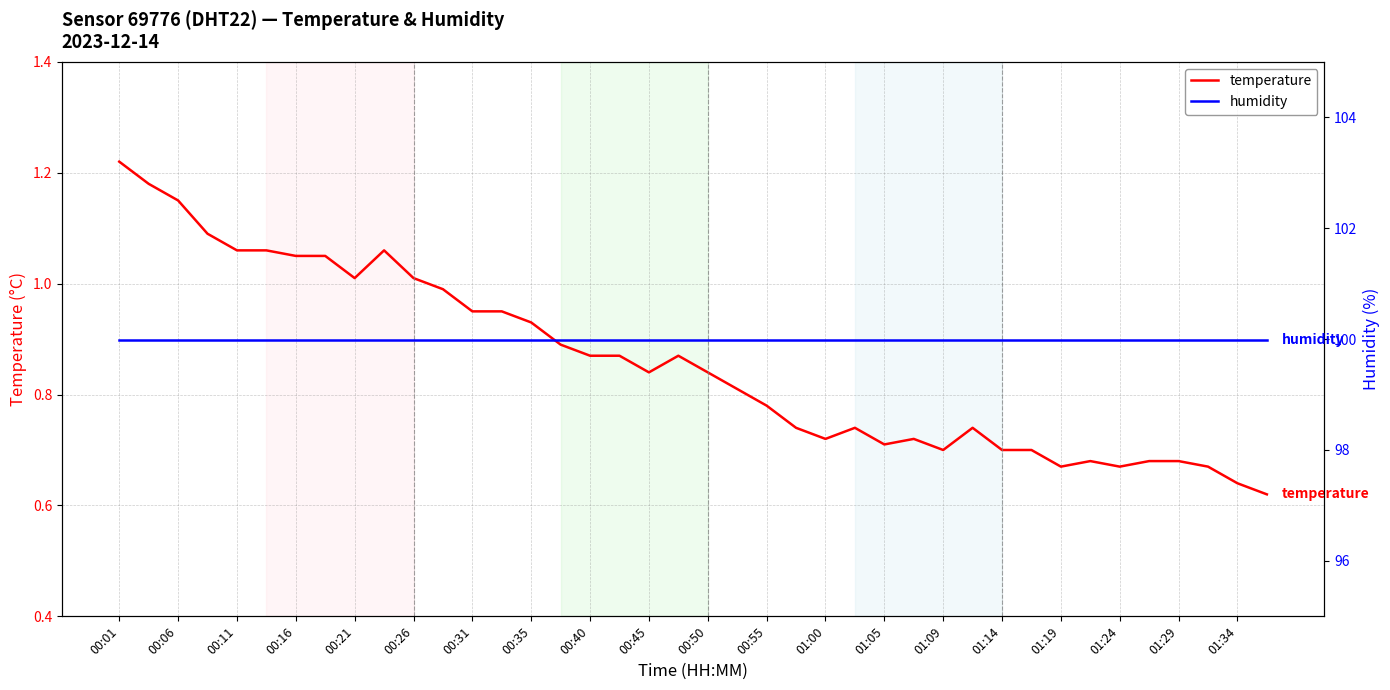

Rank the series at 25 from highest to lowest value.

humidity, temperature